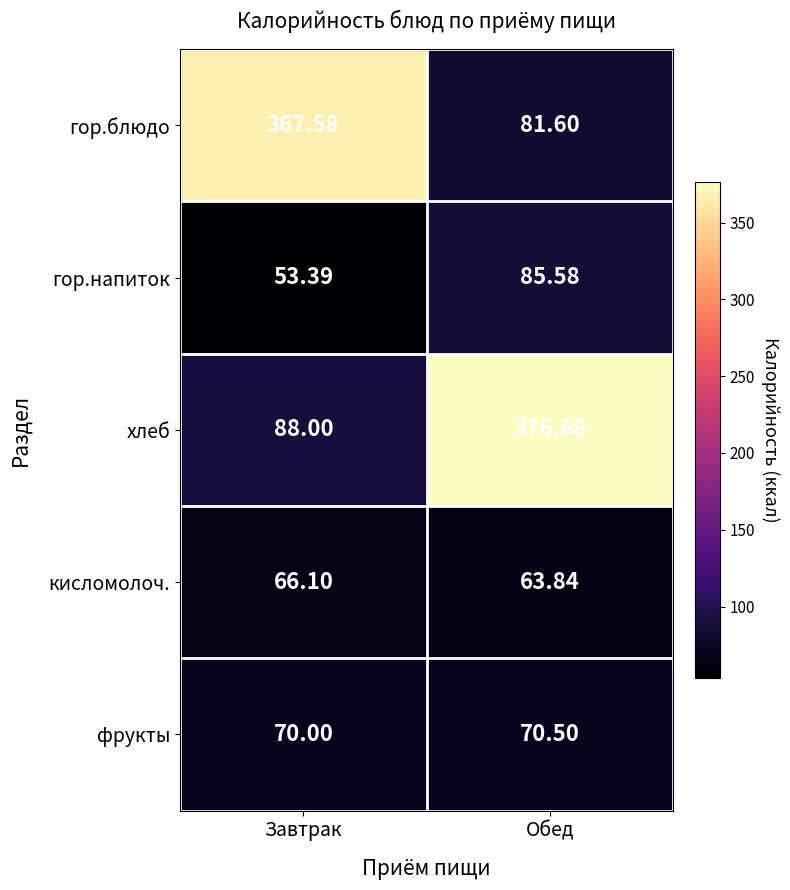

Which series changed the most between Завтрак and Обед?

хлеб